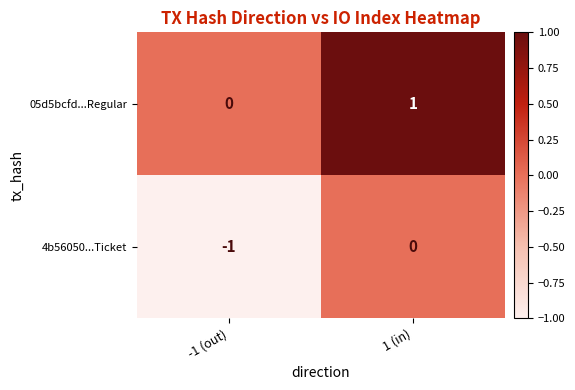

The value of 4b56050...Ticket at 1 (in) is 0. True or false?

True